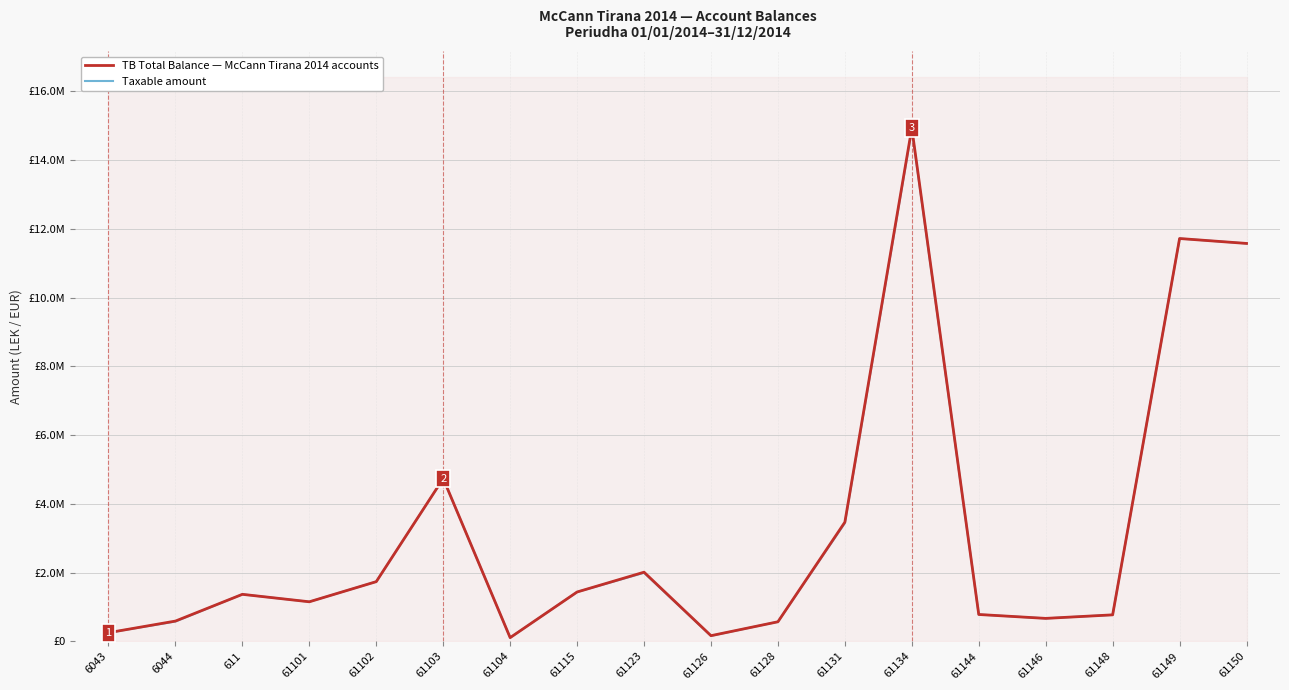

At which category is the sum across all series the highest?

61134